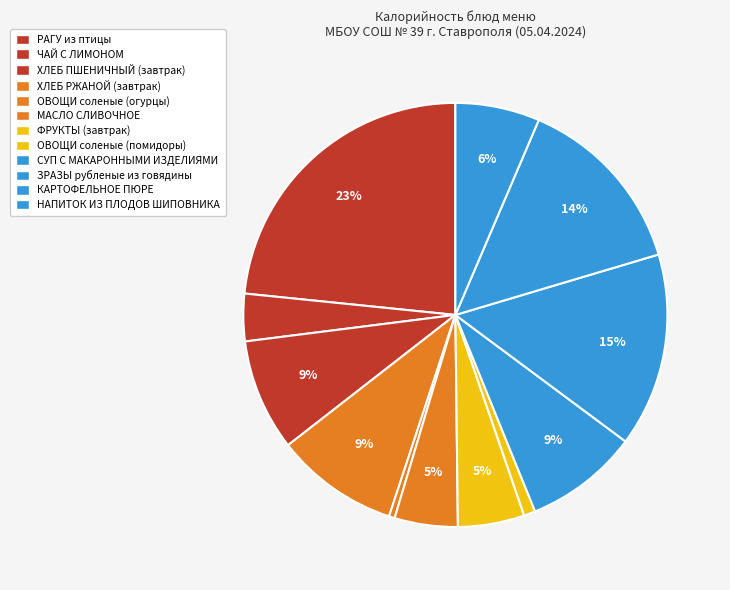

Between СУП С МАКАРОННЫМИ ИЗДЕЛИЯМИ and МАСЛО СЛИВОЧНОЕ, which is larger?

СУП С МАКАРОННЫМИ ИЗДЕЛИЯМИ